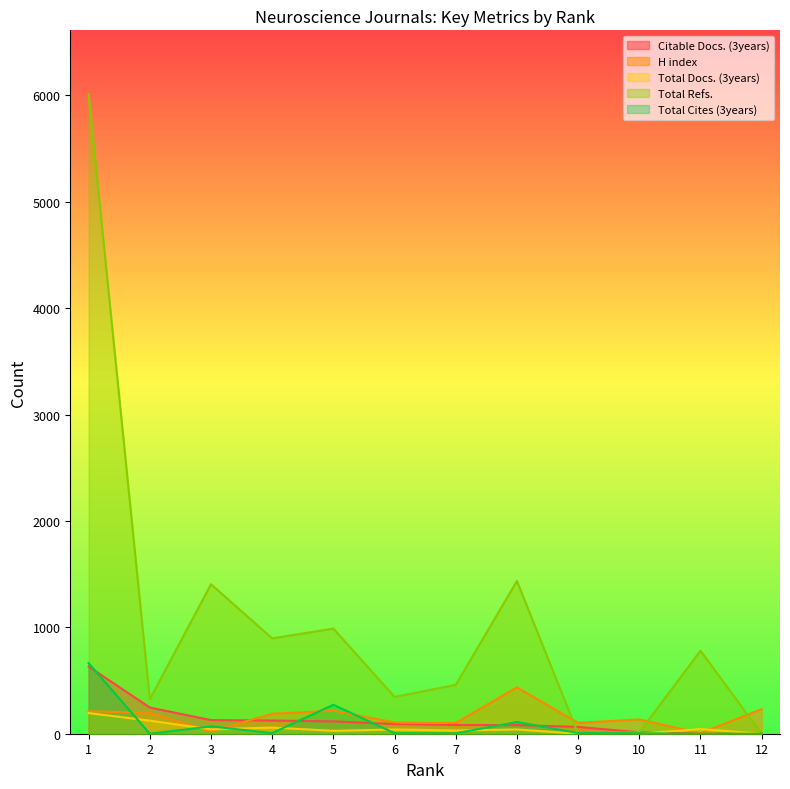

What is the difference between the maximum and minimum values in the Total Docs. (3years) series?

194